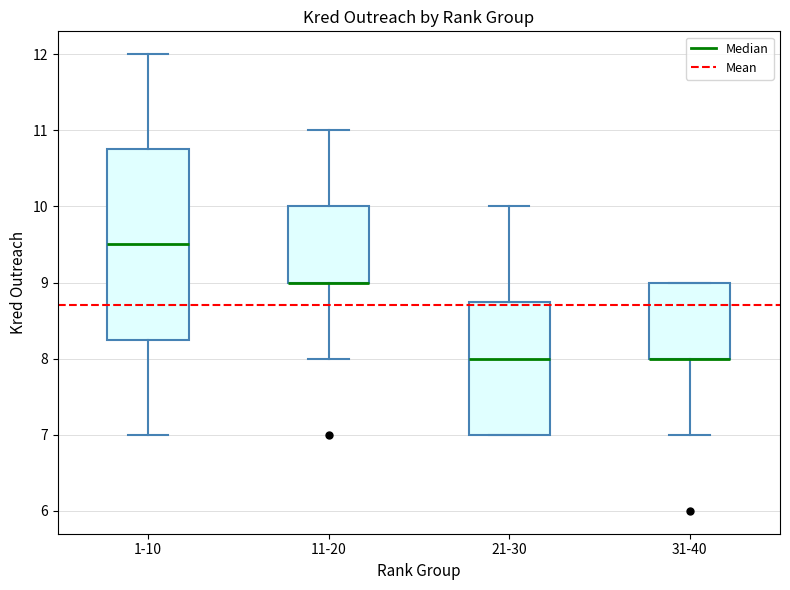

Where does the median line of the box for 1-10 sit on the y-axis? The values are not printed on the chart, so give them approximately, as read against the axis.

9.5